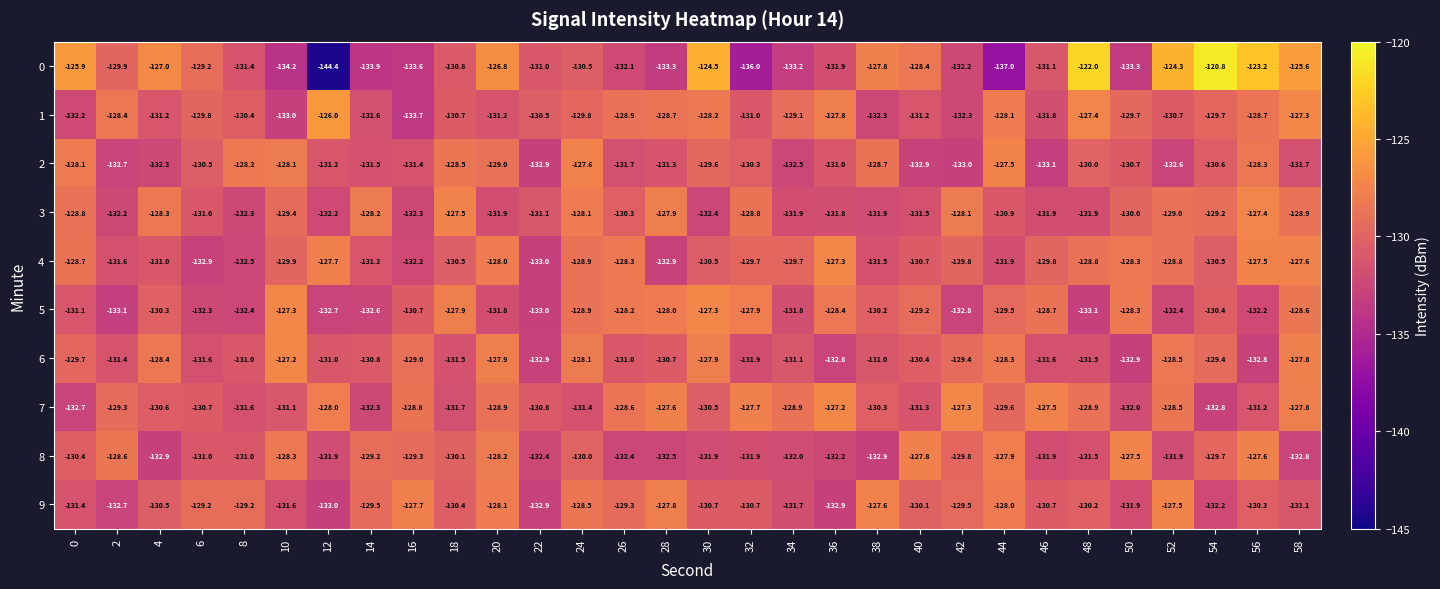

What is the spread (max minus min) of values at 32?

8.3